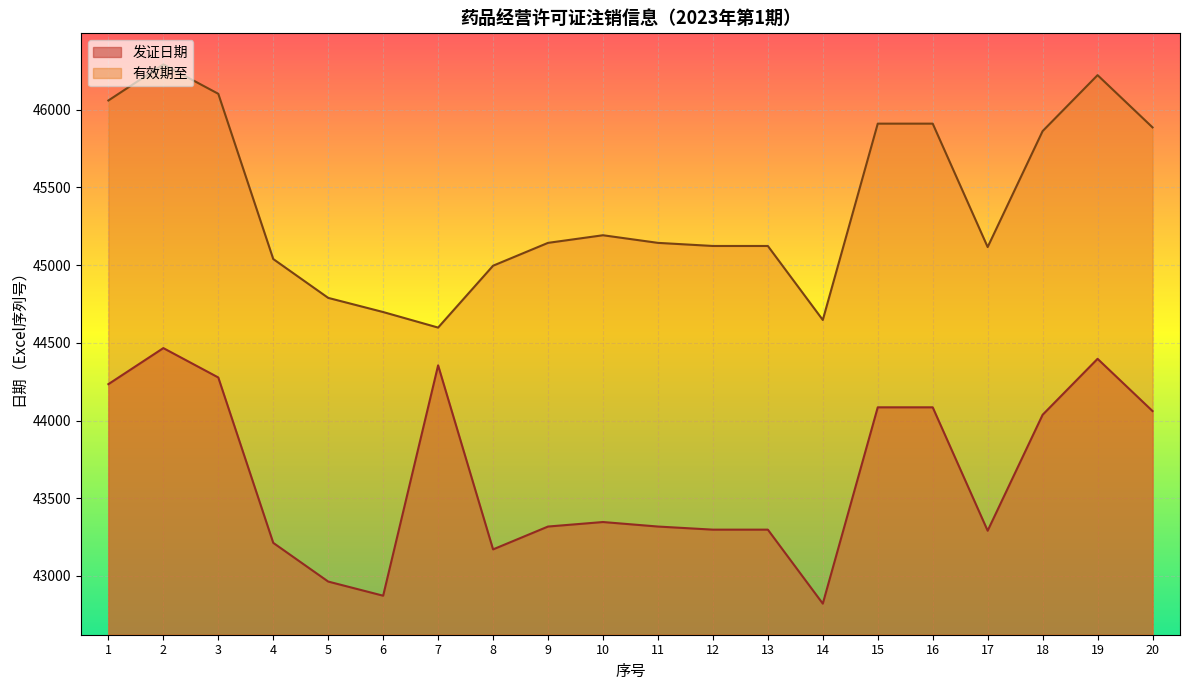

Reading left to right, what are all the values shown in this chart?

发证日期: 1=44234	2=44466	3=44277	4=43213	5=42964	6=42873	7=44355	8=43171	9=43318	10=43347	11=43318	12=43298	13=43298	14=42822	15=44085	16=44085	17=43291	18=44037	19=44397	20=44061
有效期至: 1=46059	2=46291	3=46102	4=45039	5=44789	6=44698	7=44598	8=44996	9=45143	10=45192	11=45143	12=45123	13=45123	14=44647	15=45910	16=45910	17=45116	18=45862	19=46222	20=45886